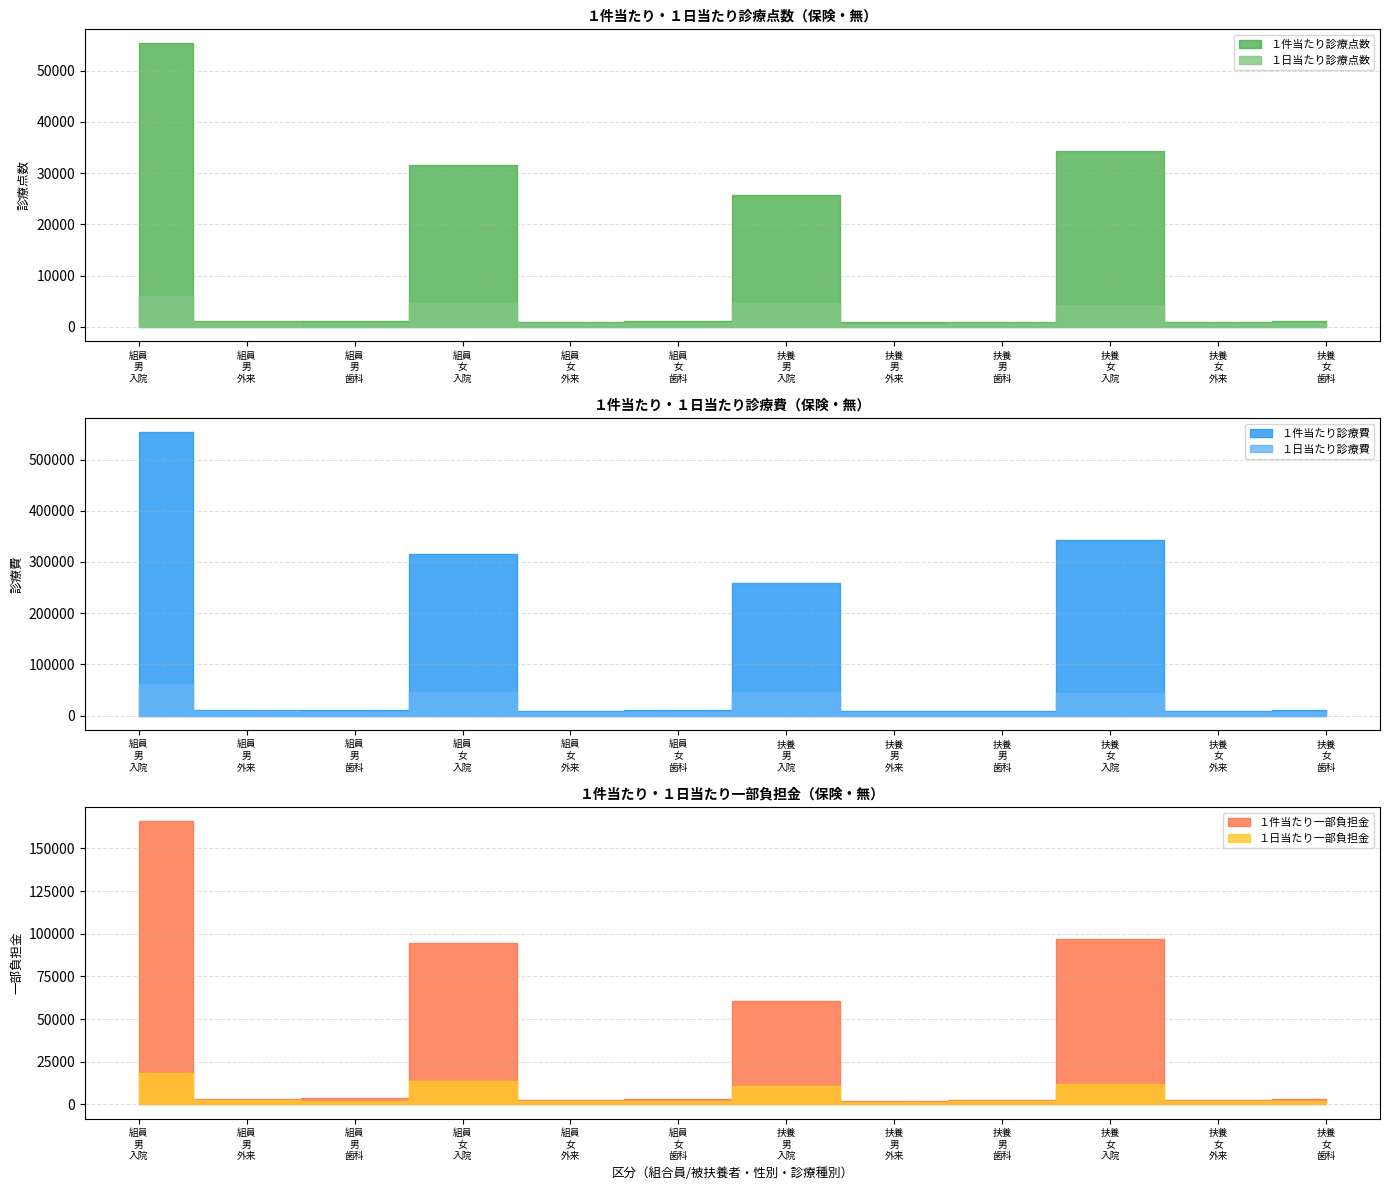

How many values in the １件当たり診療費 series are below 10755?

6